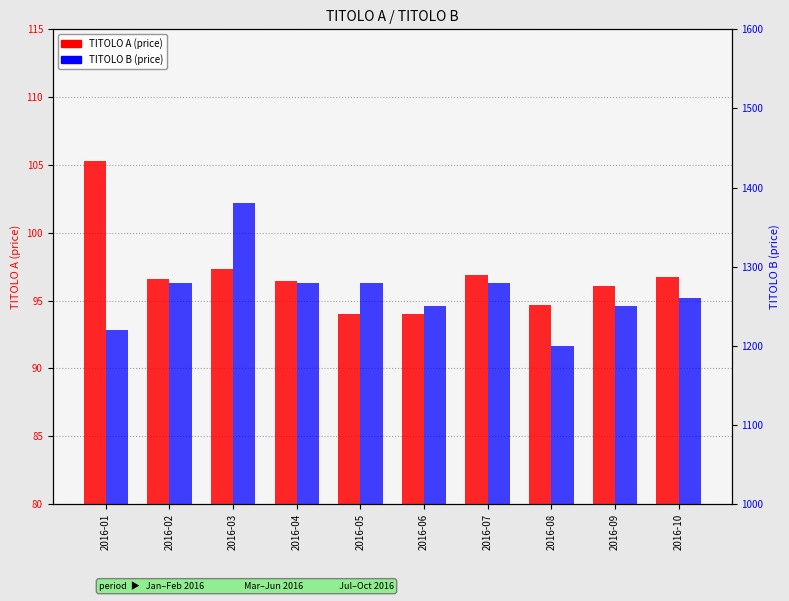

What is the value of the TITOLO A (price) bar at the 5th from the left?

94.0